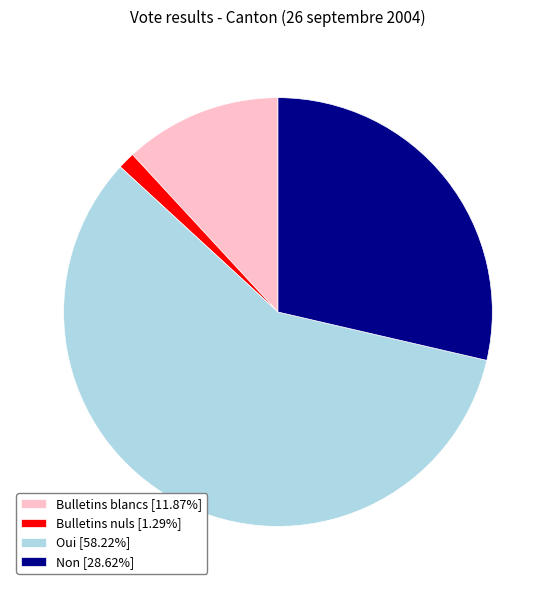

Do Oui and Non together represent more than half of the pie?

Yes